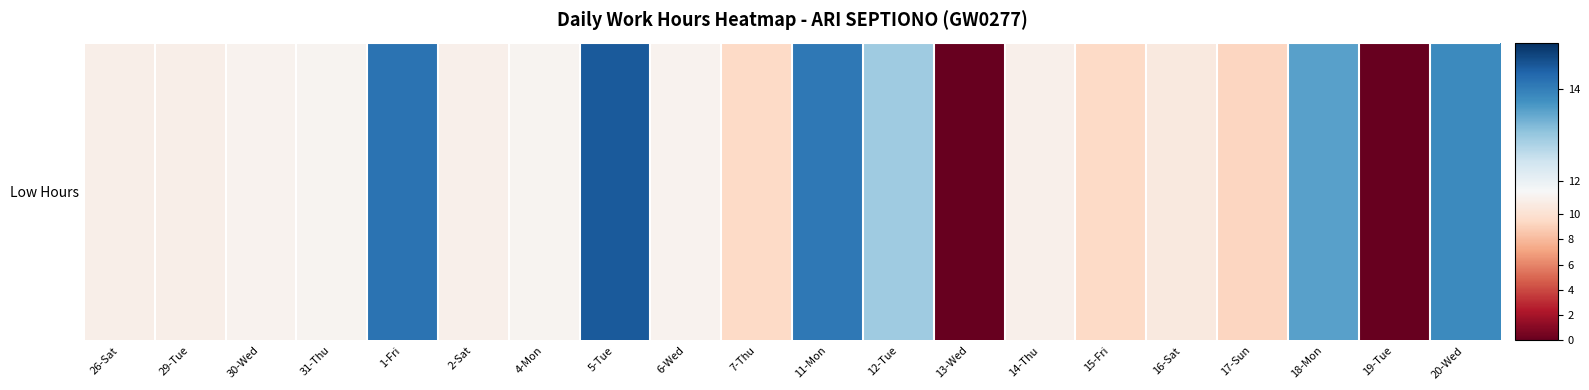

What is the difference between the values at 13-Wed and 31-Thu?

11.4